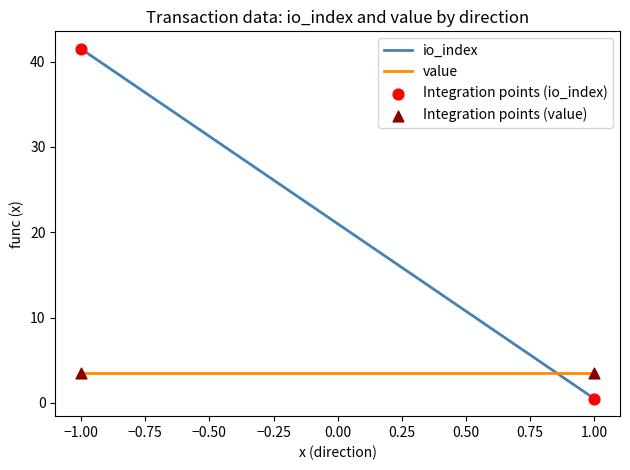

Which series has the widest spread of values?

io_index